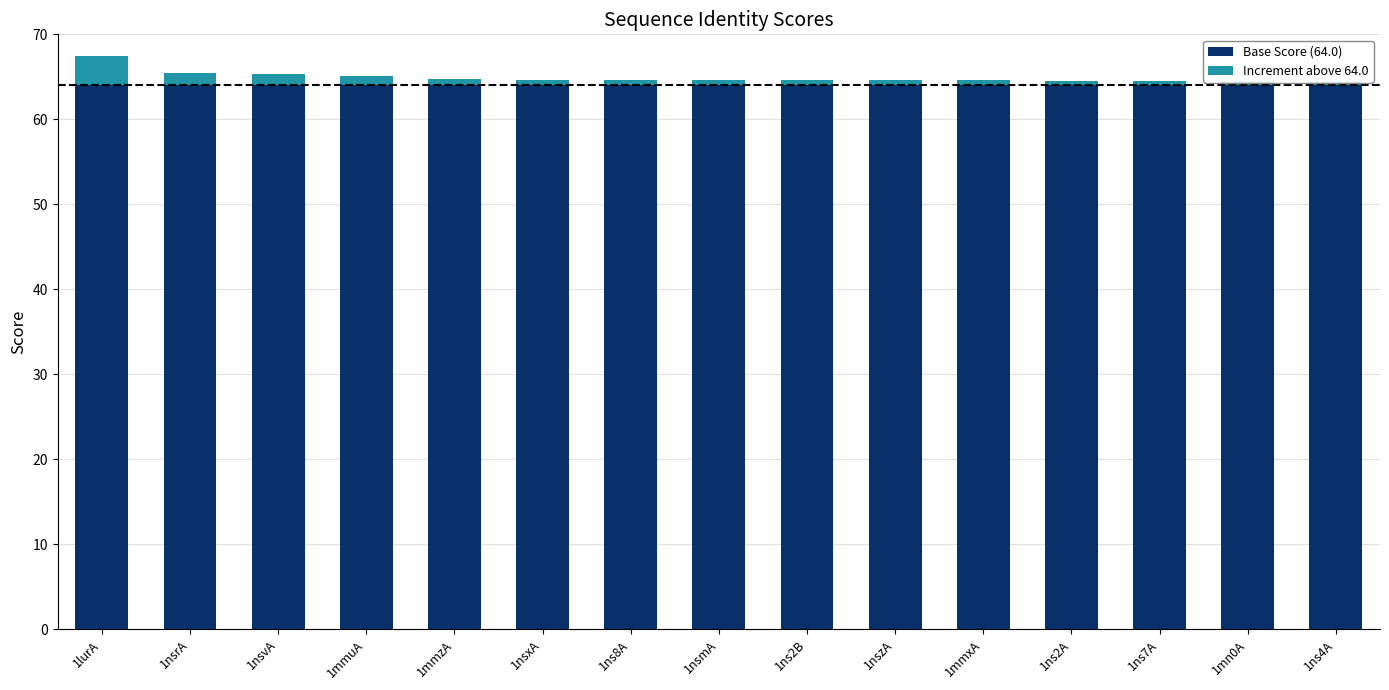

Between 1ns7A and 1mmxA, which is larger?

1ns7A